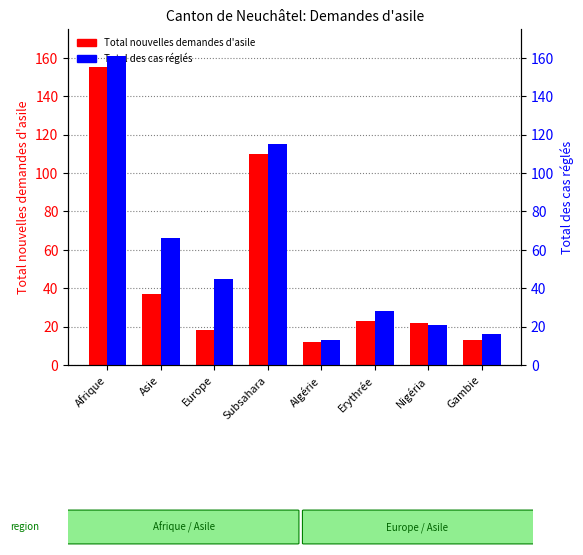

Rank the series by their average value, from highest to lowest.

Total des cas réglés, Total nouvelles demandes d'asile